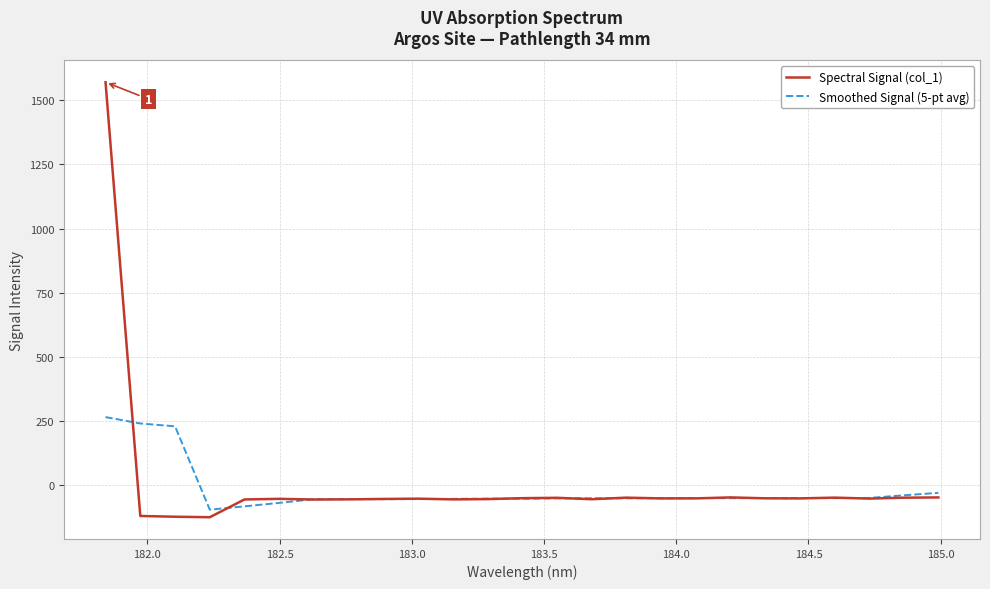

What is the maximum value shown in the chart?

1570.6